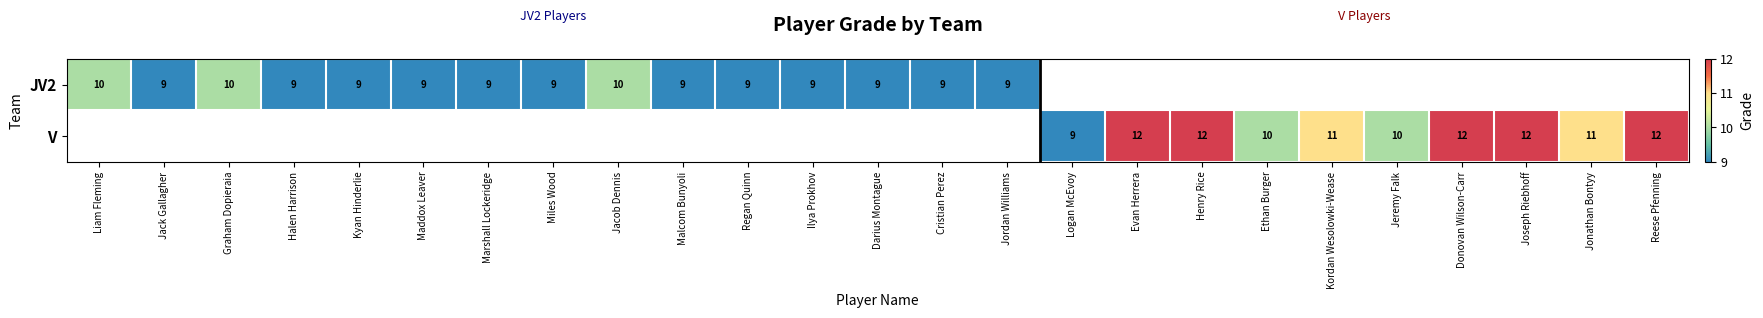

Between Reese Pfenning and Evan Herrera, which is larger?

Evan Herrera